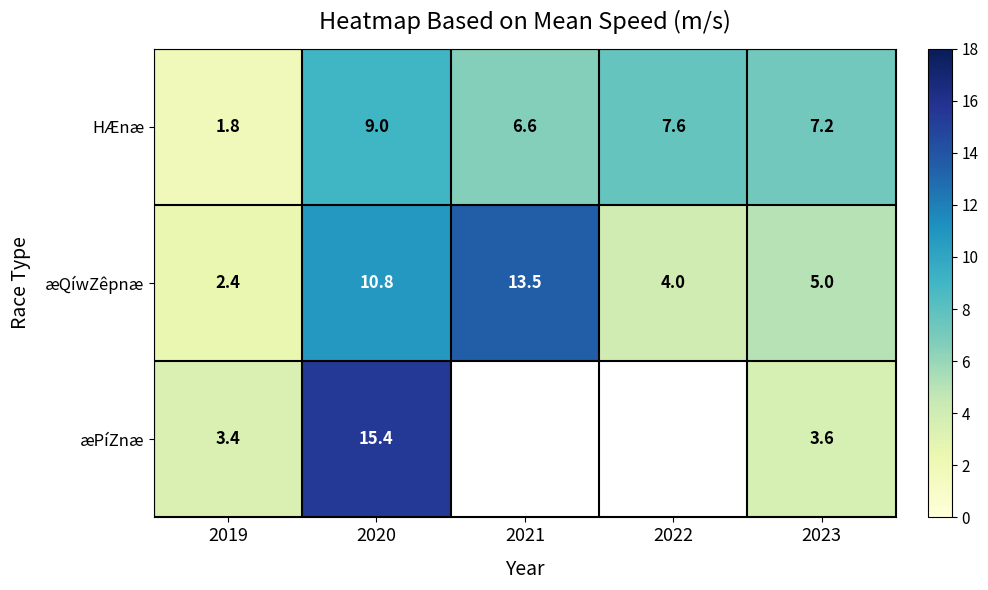

At 2019, list the series in order from largest to smallest.

æPíZnæ, æQíwZêpnæ, HÆnæ